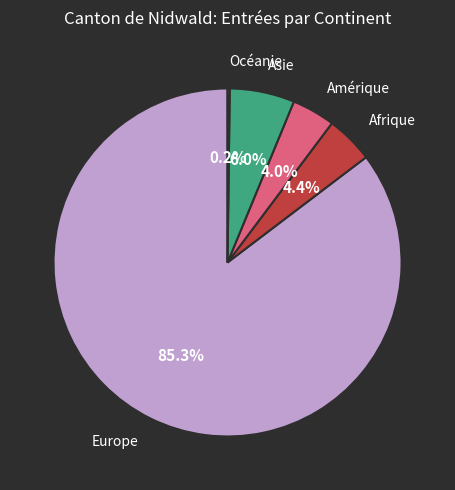

Is there a majority slice in this chart?

Yes